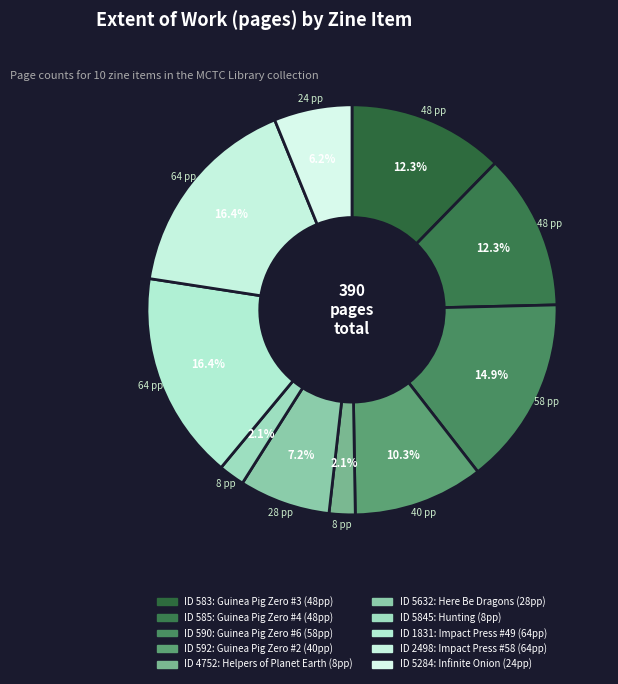

How many segments does this pie chart have?

10